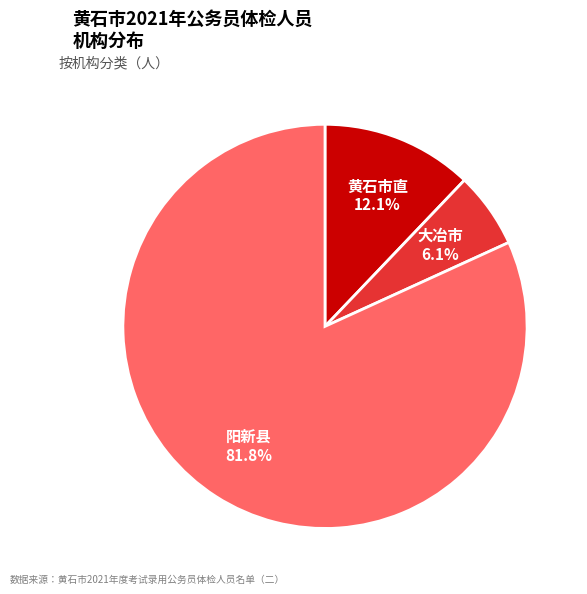

How many segments does this pie chart have?

3